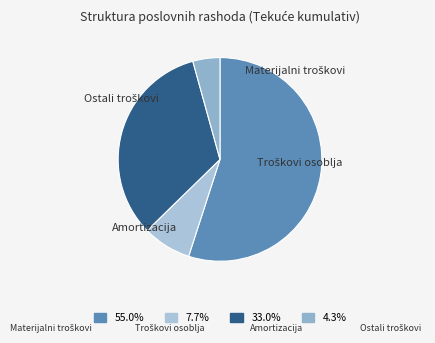

Does any single category account for the majority?

Yes